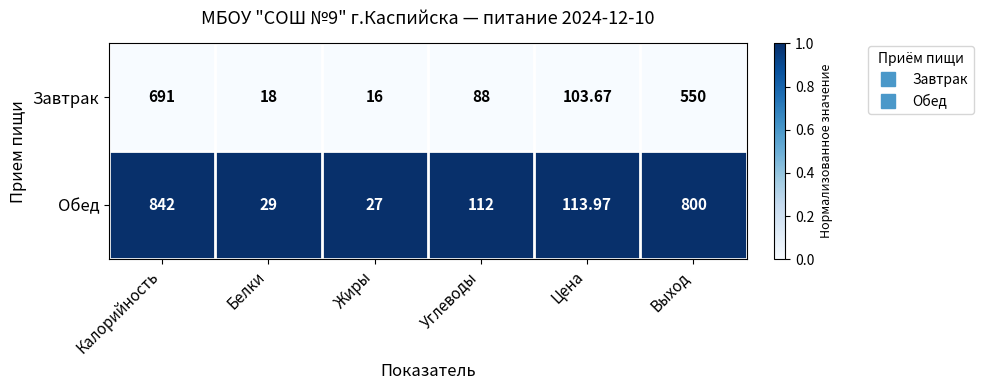

At which label does Обед first exceed 113?

Калорийность